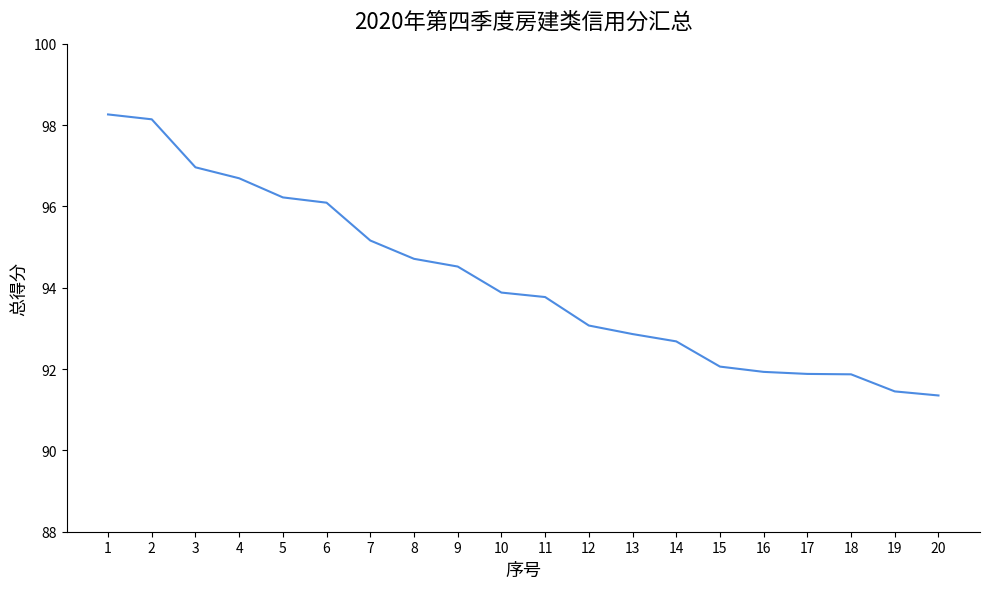

What is the difference between the maximum and minimum values?

6.9